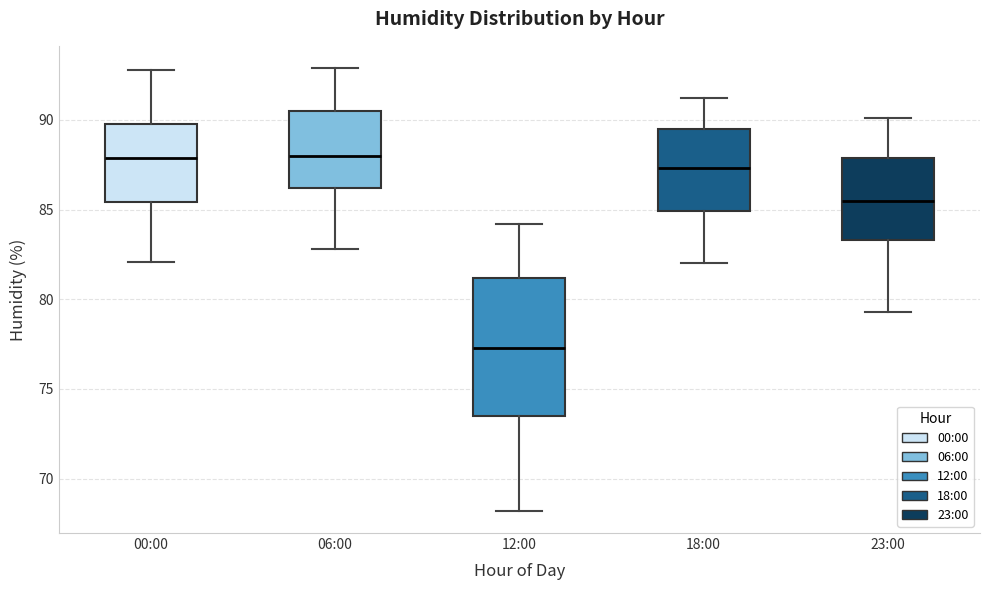

Where is the lower edge of the box for 23:00 on the y-axis? The values are not printed on the chart, so give them approximately, as read against the axis.

83.5